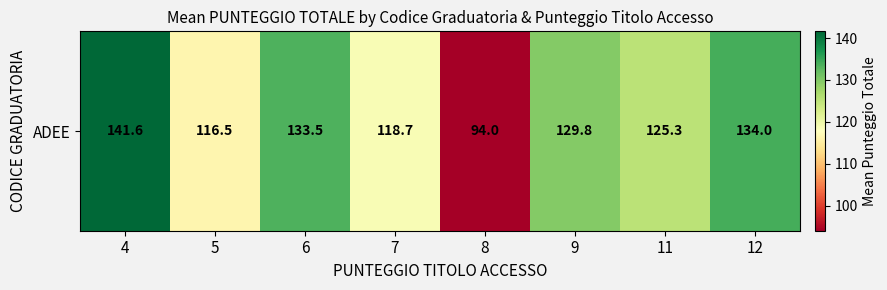

What is the difference between the maximum and minimum values?

47.6